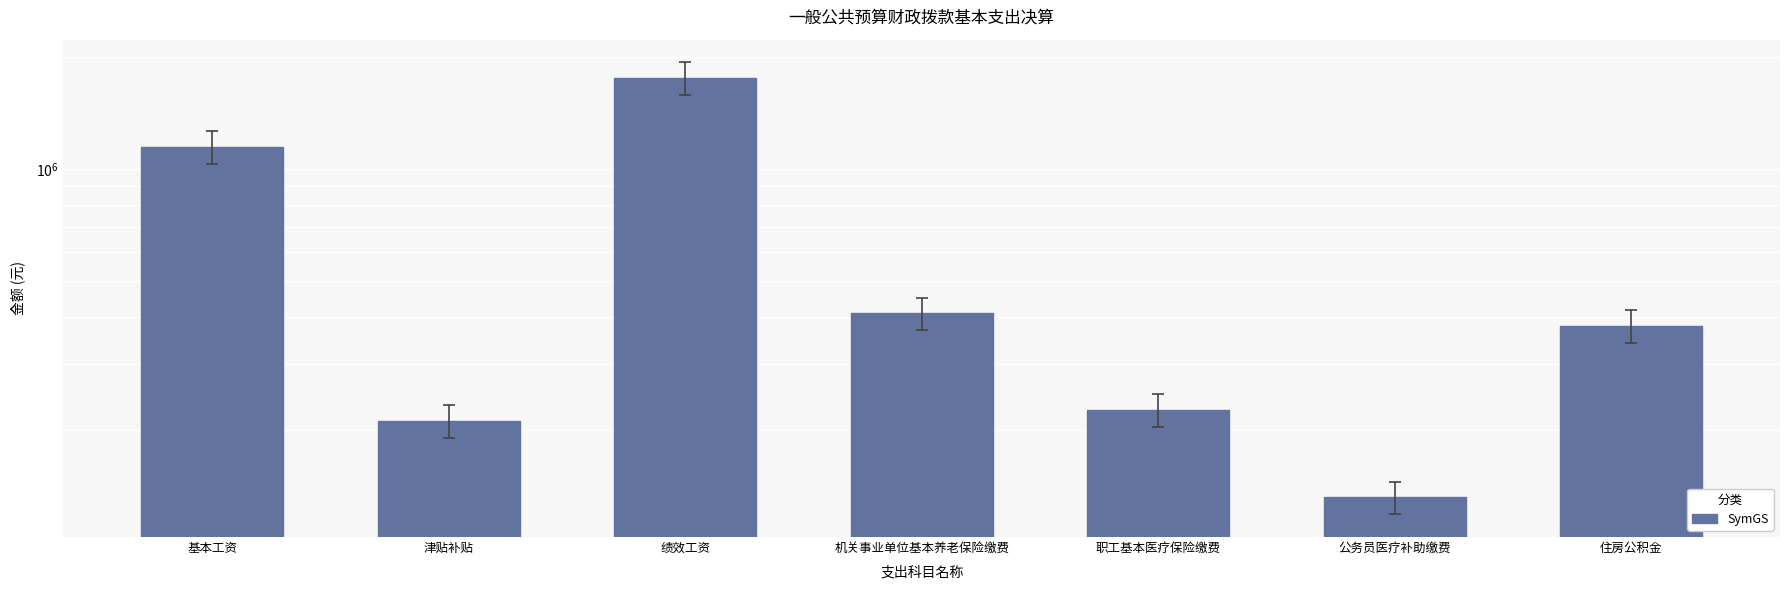

How many values are below 379568?

3